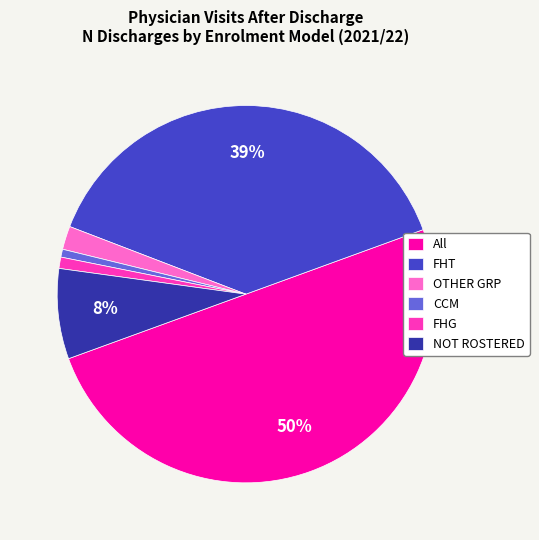

Which has a higher value, OTHER GRP or CCM?

OTHER GRP